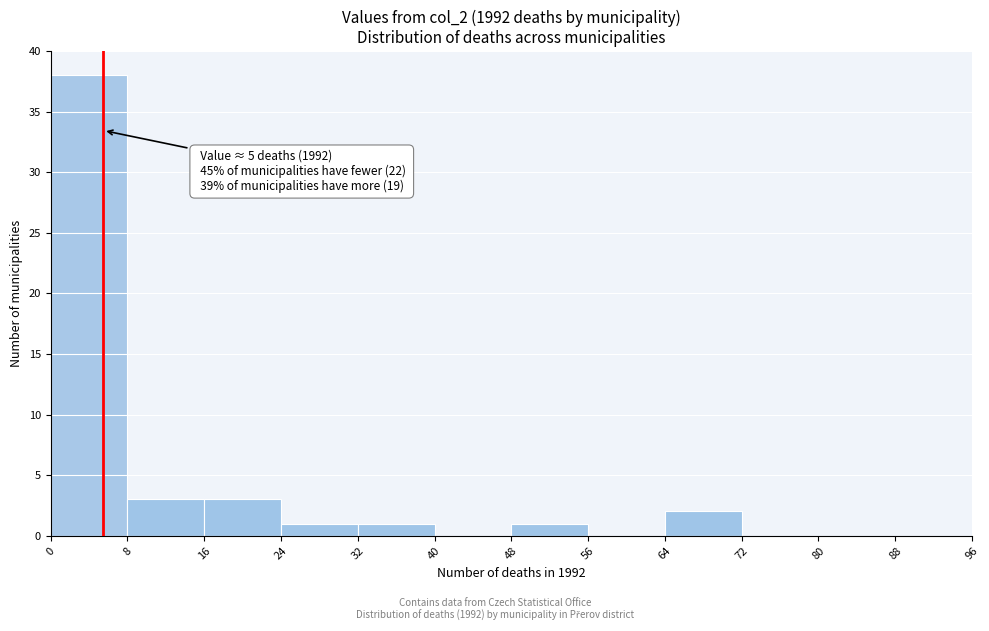

Which range on the x-axis has the tallest bar?

0 to 8